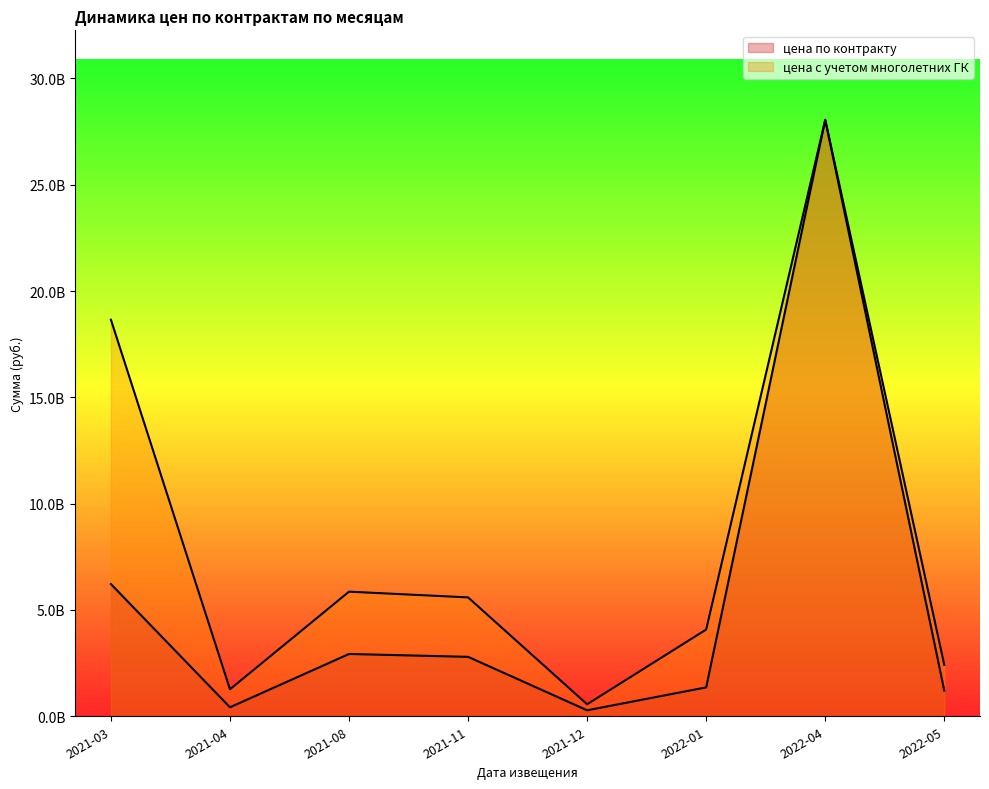

Reading right to left, what are all the values shown in this chart?

цена по контракту: 2022-05=1209556819.2	2022-04=28055791958.2	2022-01=1360171810.0	2021-12=281697779.0	2021-11=2795579171.8	2021-08=2930740060.5	2021-04=422776626.8	2021-03=6217442799.3
цена с учетом многолетних ГК: 2022-05=2419113638.4	2022-04=28055791958.2	2022-01=4080513430.5	2021-12=563156551.7	2021-11=5591158343.7	2021-08=5861480121.0	2021-04=1268929880.4	2021-03=18652328397.8